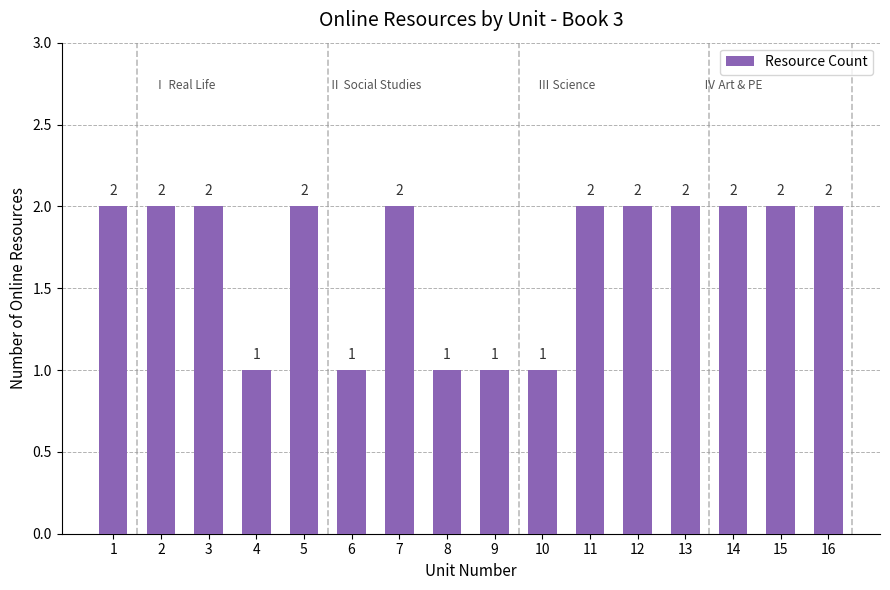

Reading left to right, extract all data points from this chart.

2	2	2	1	2	1	2	1	1	1	2	2	2	2	2	2